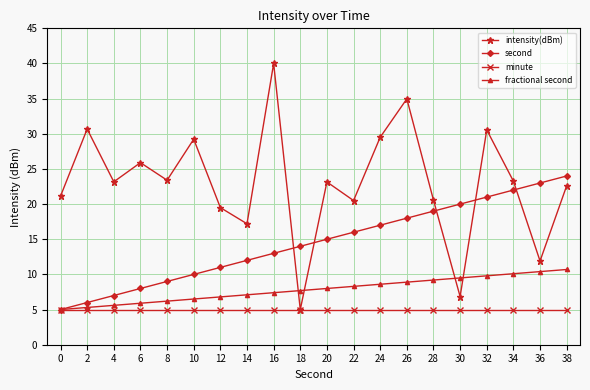

What is the value of the second point at the 7th from the left?

11.0